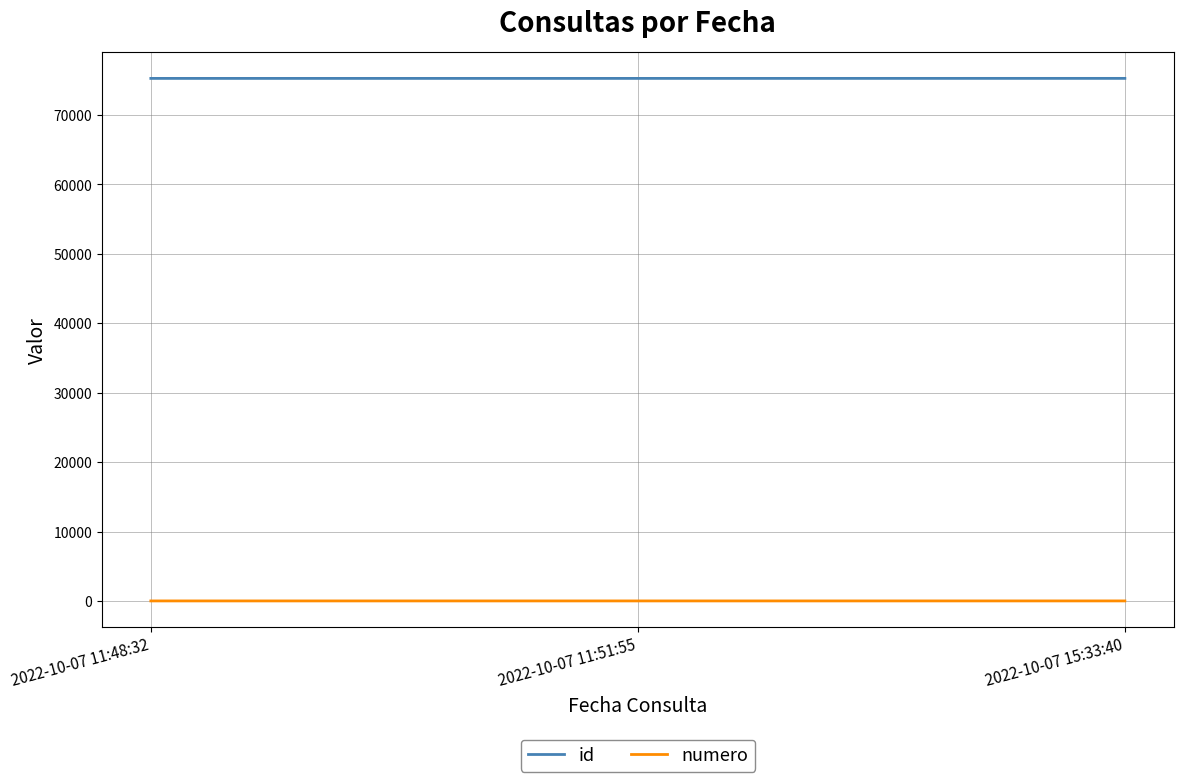

The id series shows 75280 at 2022-10-07 15:33:40. True or false?

True